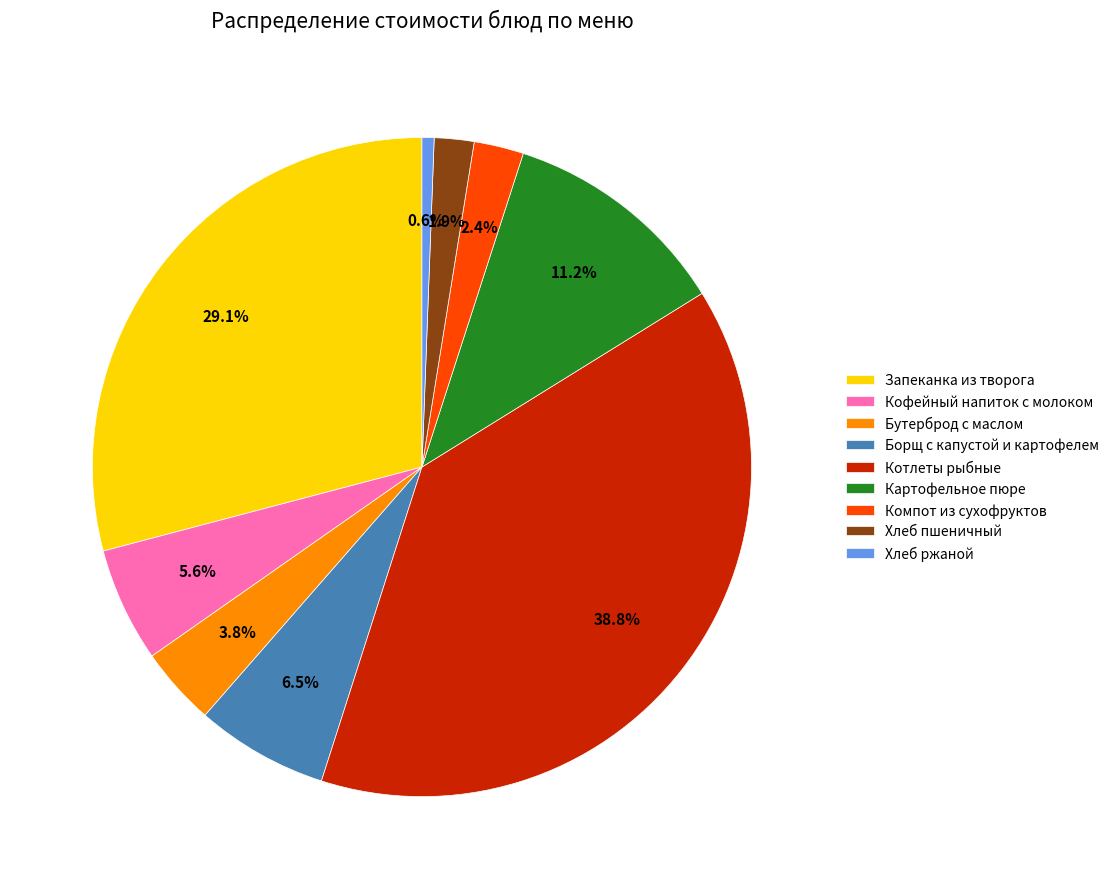

Between Хлеб пшеничный and Бутерброд с маслом, which is larger?

Бутерброд с маслом